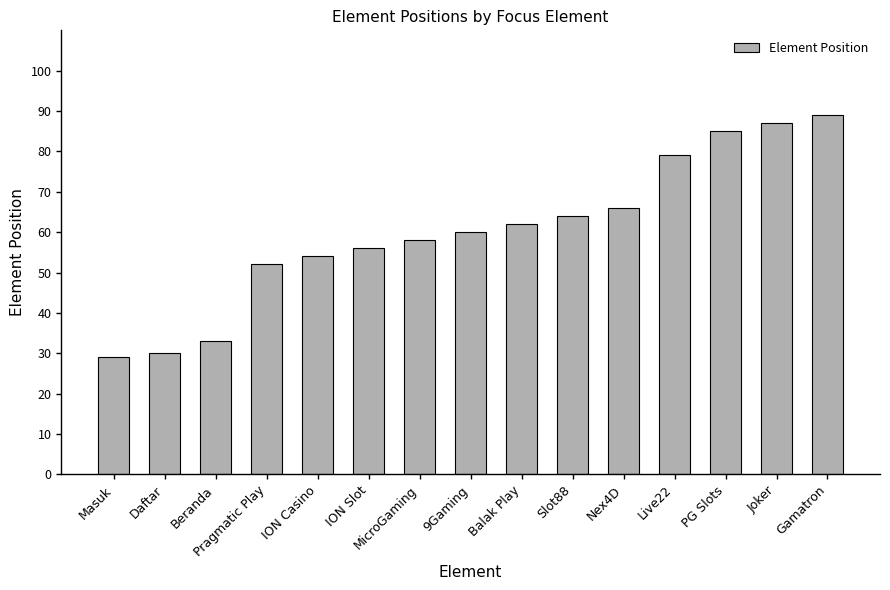

What is the ratio of the value at 9Gaming to the value at ION Slot?

1.1